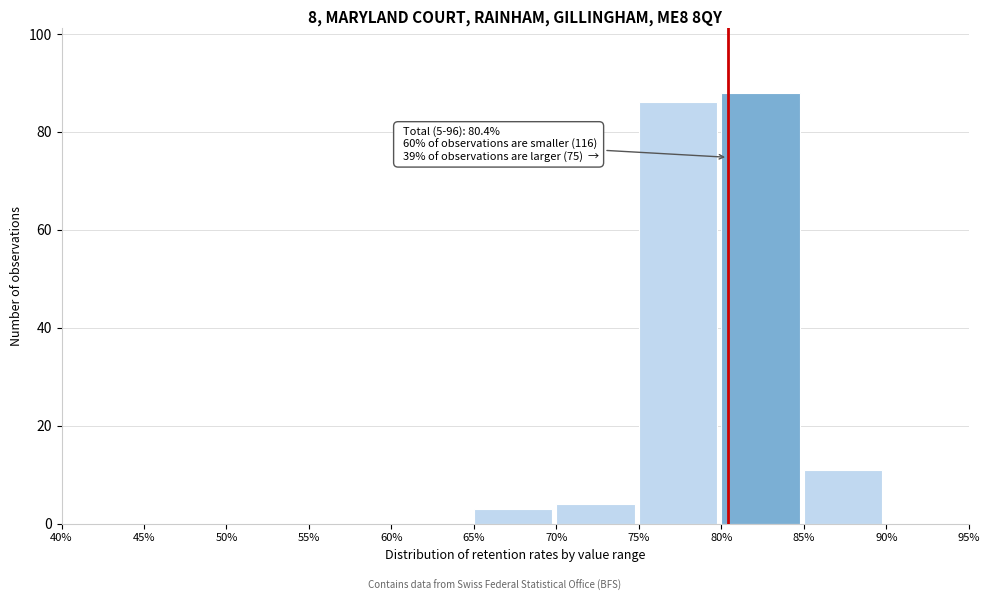

Which range on the x-axis has the tallest bar?

80% to 85%